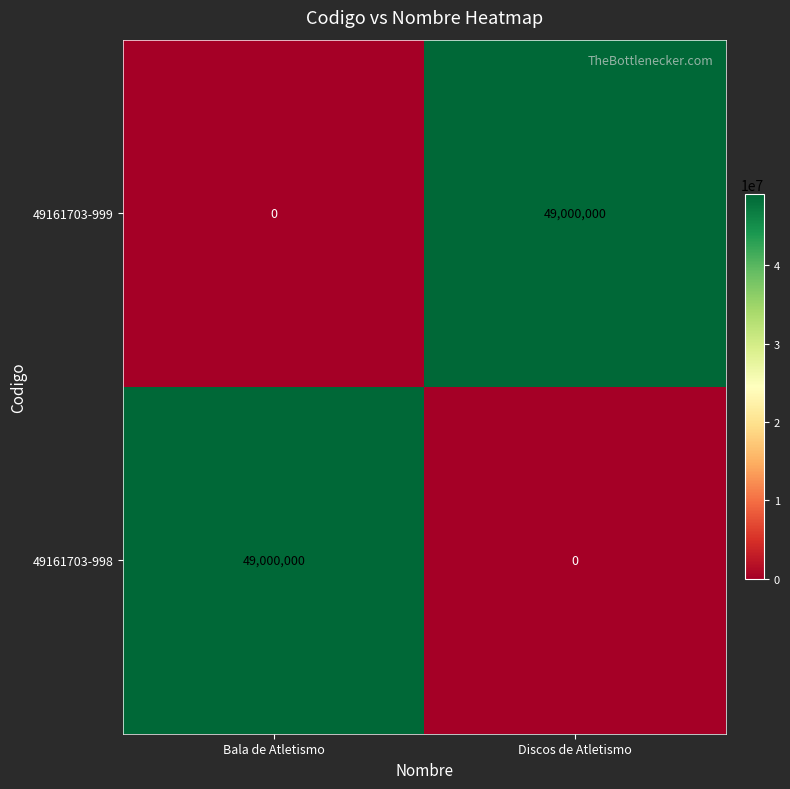

What is the approximate value of 49161703-999 at Discos de Atletismo, to the nearest 100?

49000000